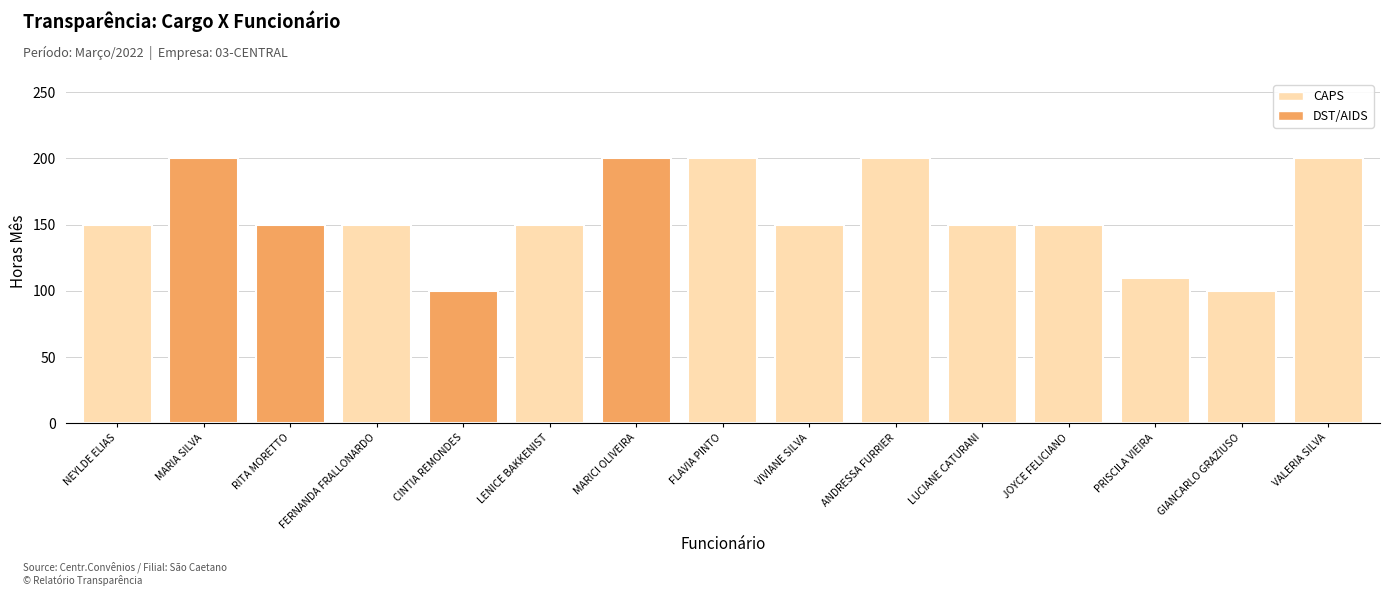

Reading left to right, list all the values displayed in this chart.

150	200	150	150	100	150	200	200	150	200	150	150	110	100	200